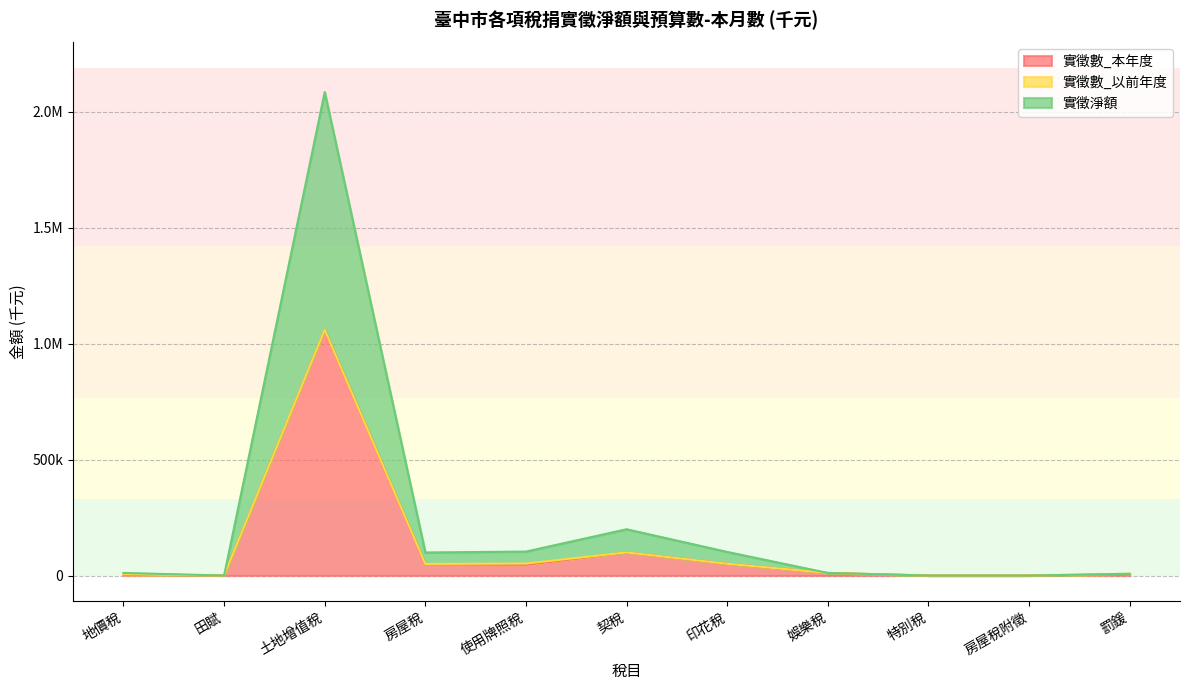

True or false: 實徵淨額 and 實徵數_本年度 cross at least once.

False